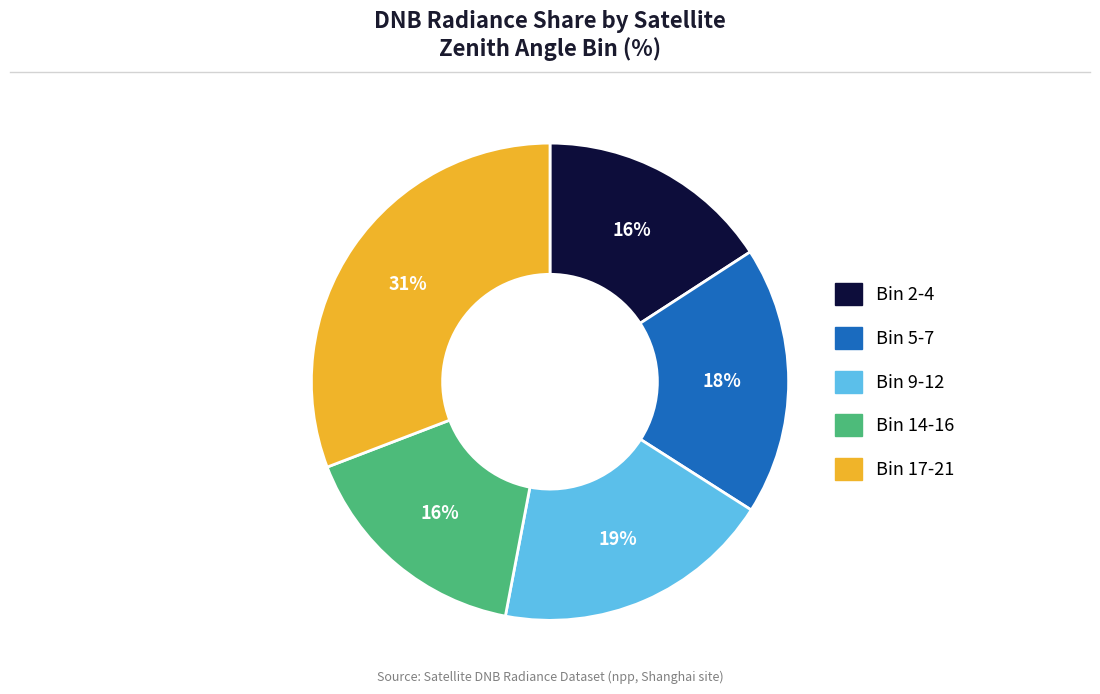

To the nearest percent, what is the average slice percentage?

20%